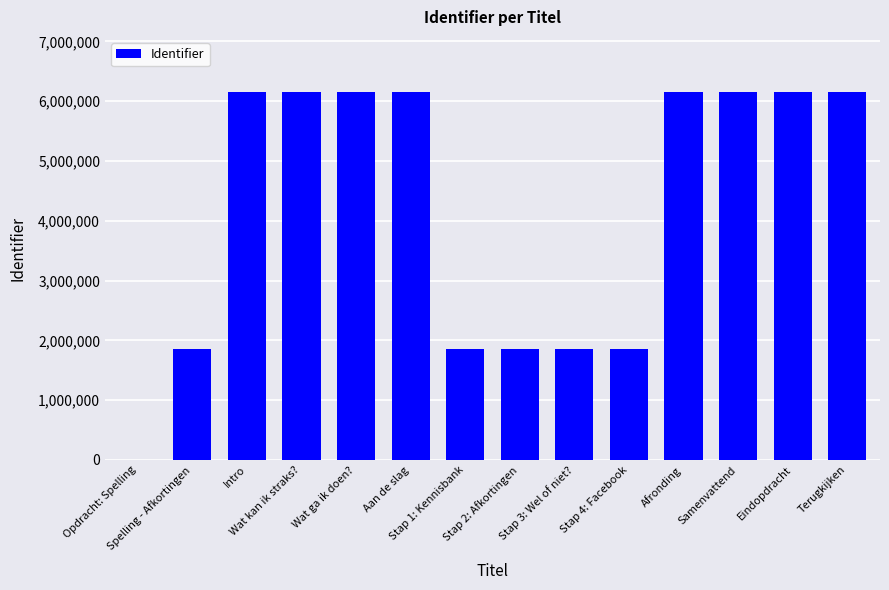

Approximately how many times larger is the value at Wat kan ik straks? compared to Stap 1: Kennisbank?

3.3